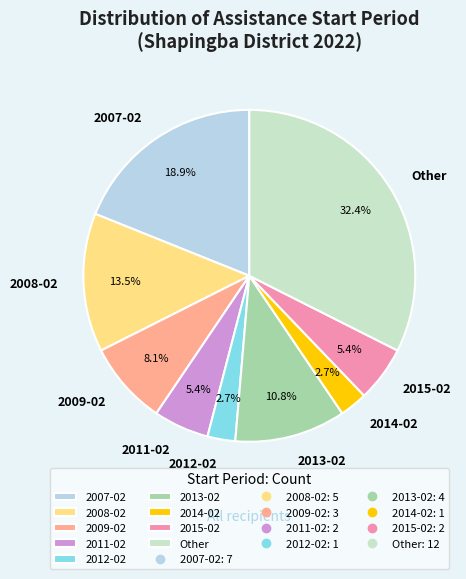

What is the largest slice in the pie chart?

Other